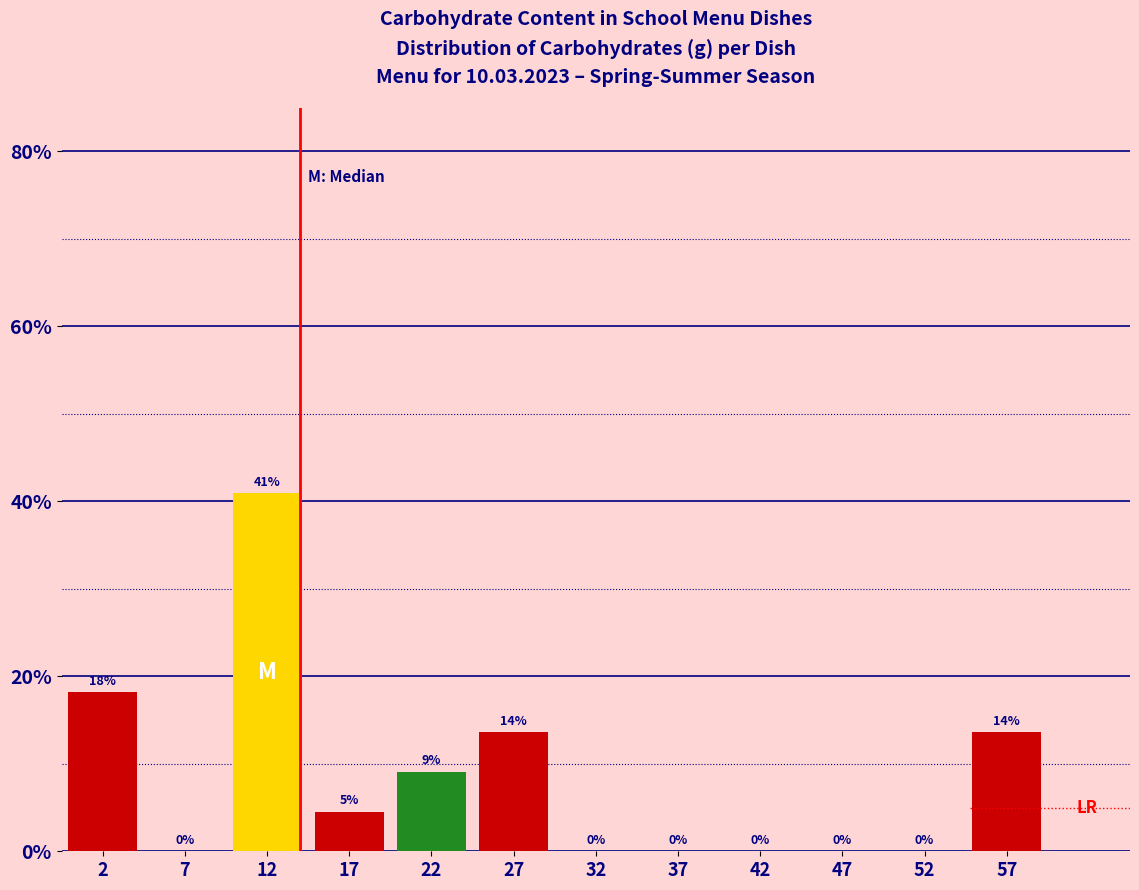

Over which range of the x-axis is the bar tallest?

10 to 15